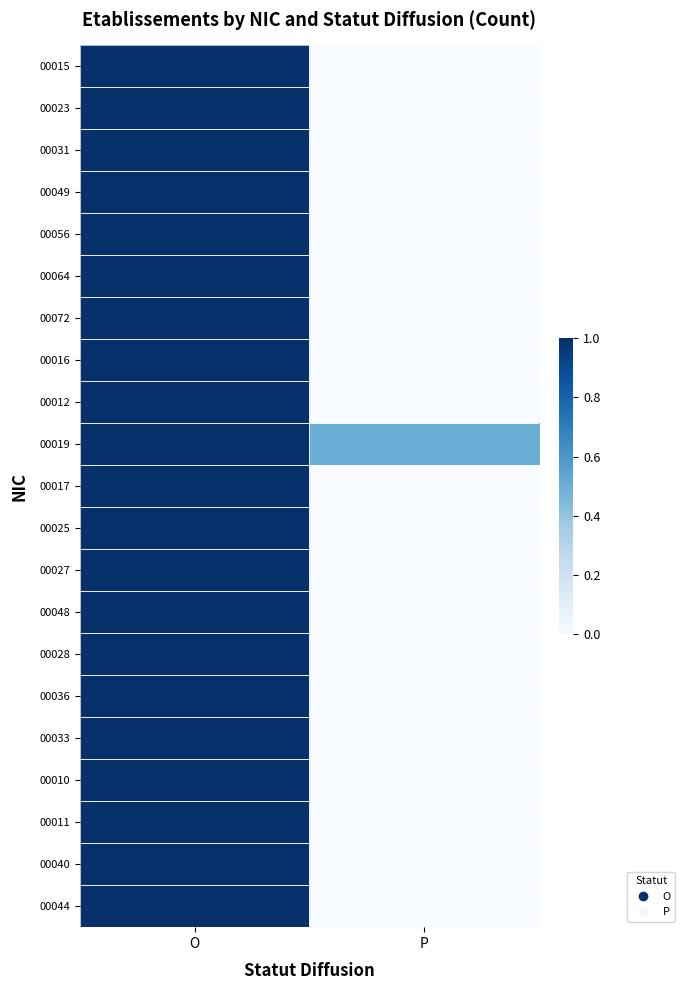

Reading left to right, what are all the values shown in this chart?

00015: O=1.0	P=0.0
00023: O=1.0	P=0.0
00031: O=1.0	P=0.0
00049: O=1.0	P=0.0
00056: O=1.0	P=0.0
00064: O=1.0	P=0.0
00072: O=1.0	P=0.0
00016: O=1.0	P=0.0
00012: O=1.0	P=0.0
00019: O=1.0	P=0.5
00017: O=1.0	P=0.0
00025: O=1.0	P=0.0
00027: O=1.0	P=0.0
00048: O=1.0	P=0.0
00028: O=1.0	P=0.0
00036: O=1.0	P=0.0
00033: O=1.0	P=0.0
00010: O=1.0	P=0.0
00011: O=1.0	P=0.0
00040: O=1.0	P=0.0
00044: O=1.0	P=0.0